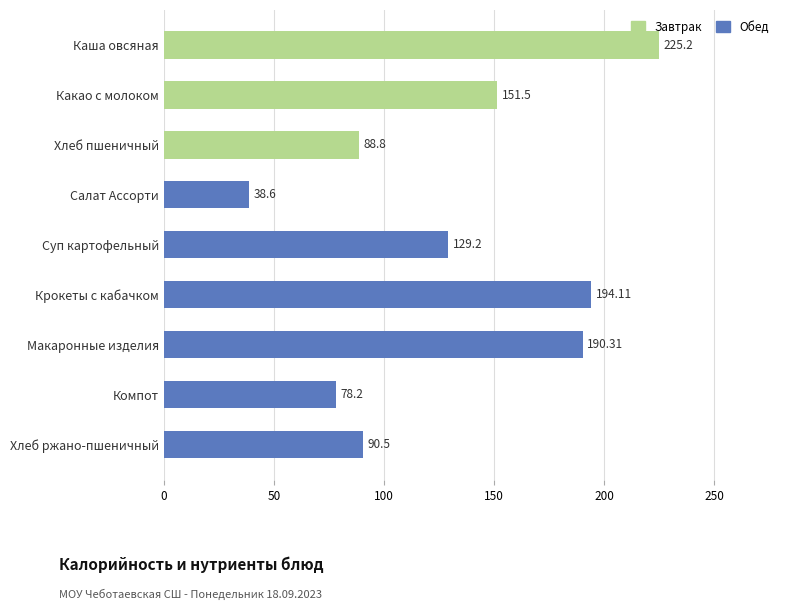

List the labels in order of value, smallest first.

Салат Ассорти, Компот, Хлеб пшеничный, Хлеб ржано-пшеничный, Суп картофельный, Какао с молоком, Макаронные изделия, Крокеты с кабачком, Каша овсяная